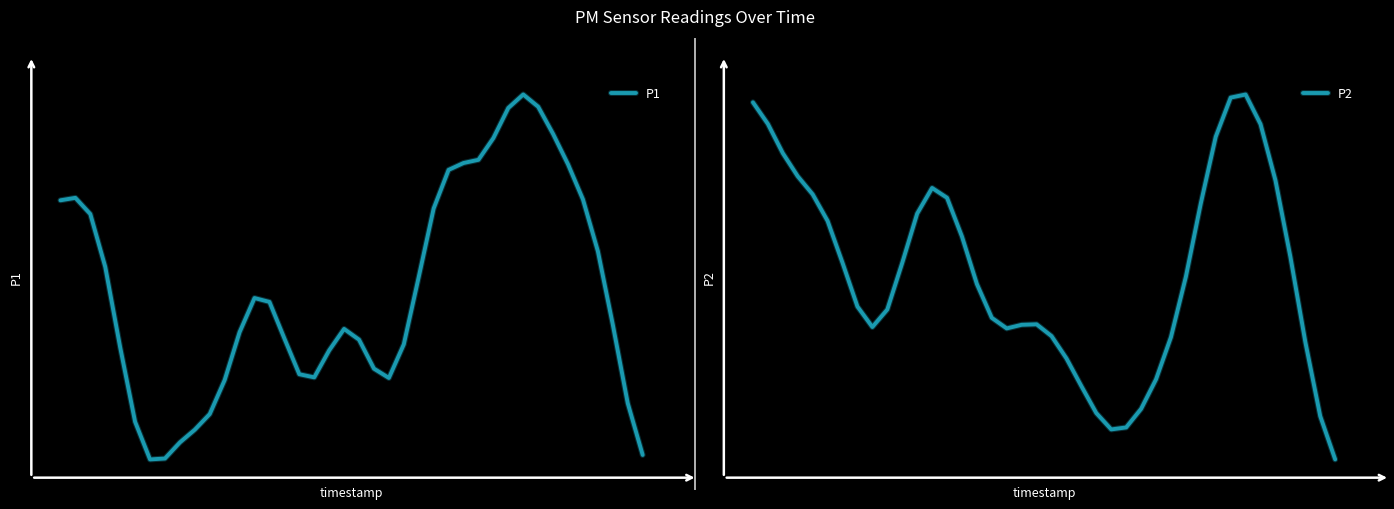

Does the chart display data point markers on the line(s)?

No